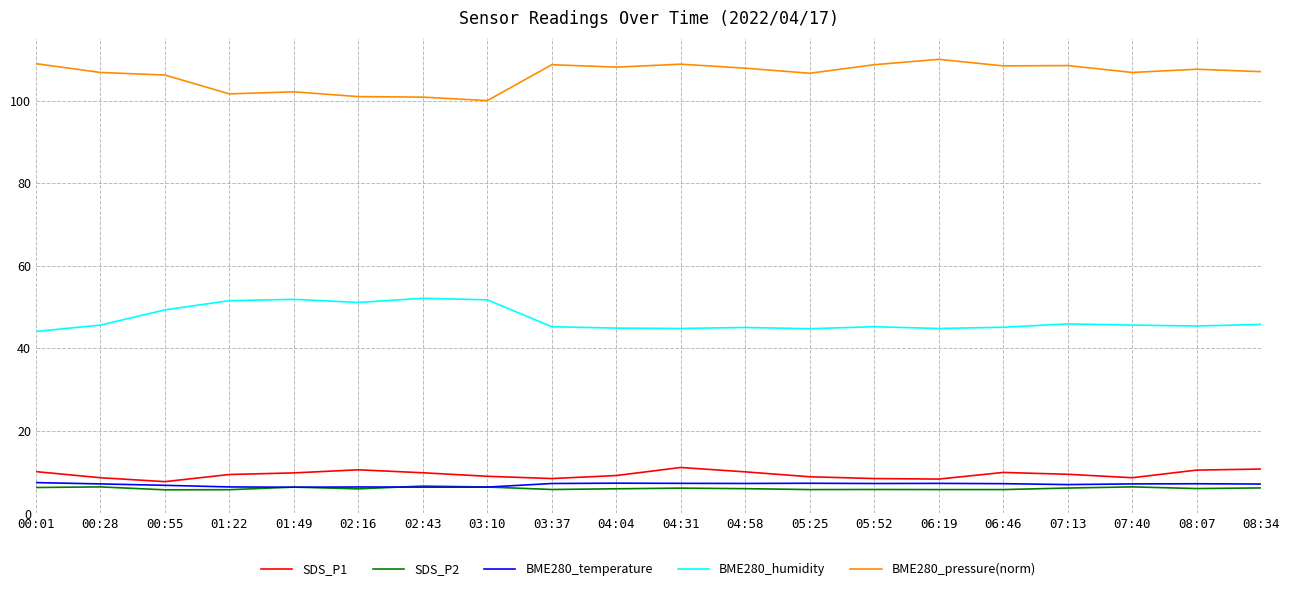

True or false: SDS_P1 and BME280_humidity cross at least once.

False